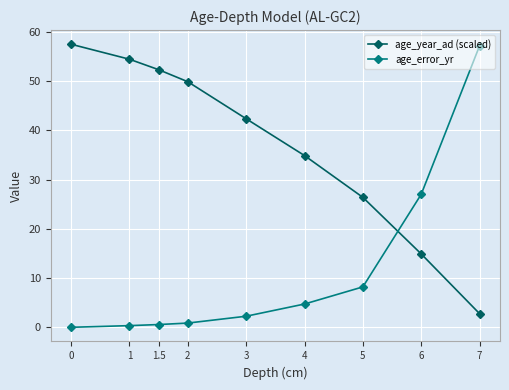

What position from the left is 4?

6